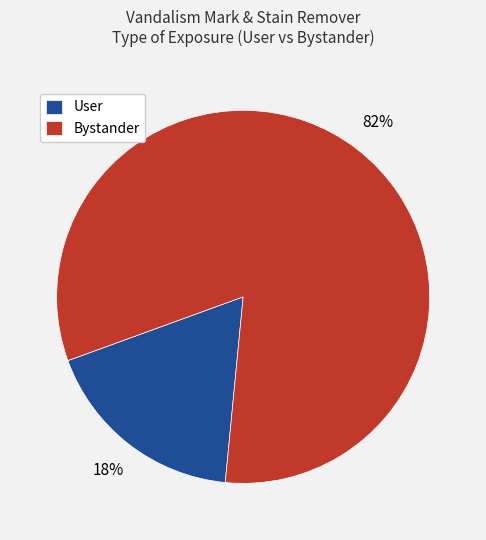

How many segments does this pie chart have?

2